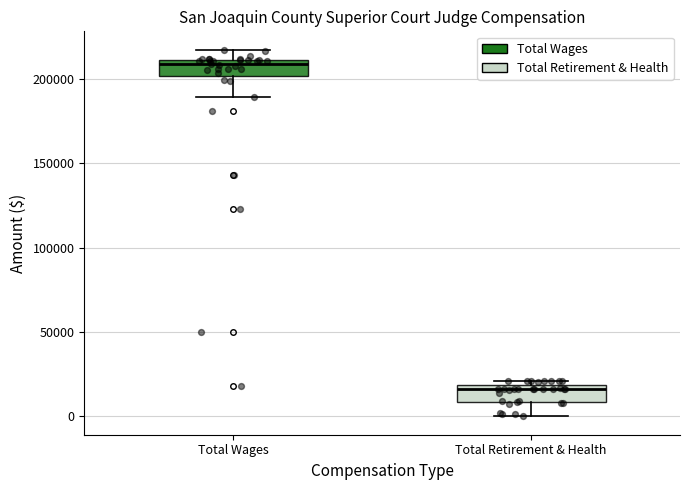

Which box has the highest median line?

Total Wages